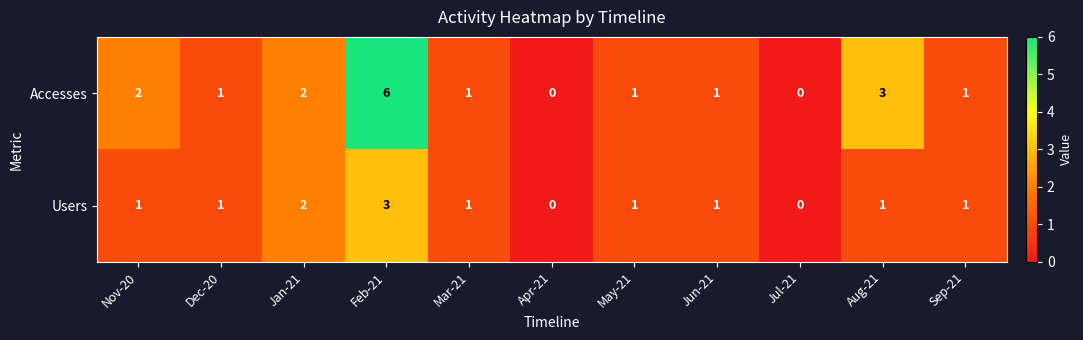

What is the highest value of the Accesses series?

6